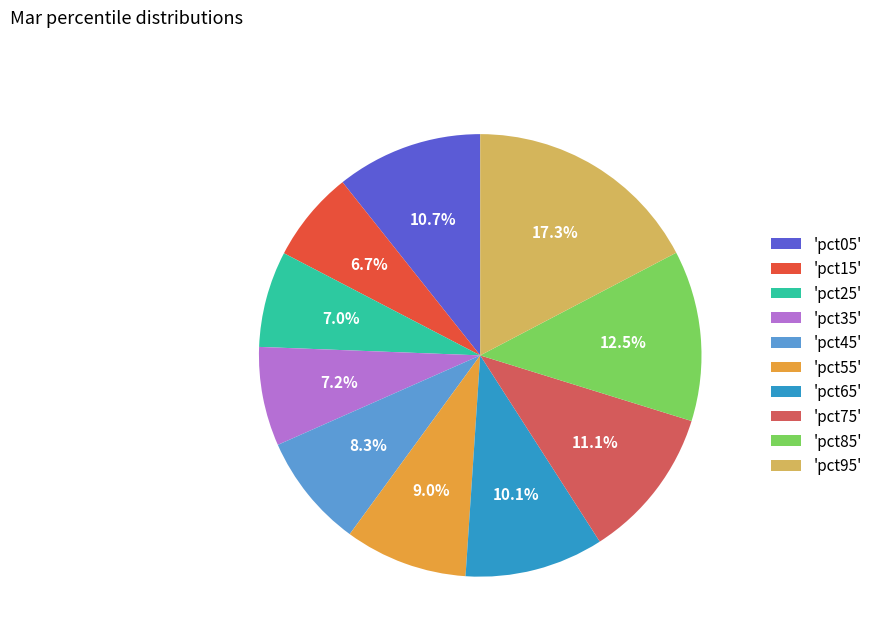

Which has a higher value, 'pct55' or 'pct45'?

'pct55'